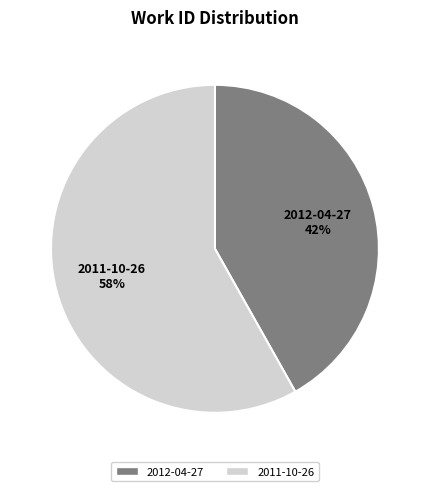

Which category has the biggest portion of the pie?

2011-10-26